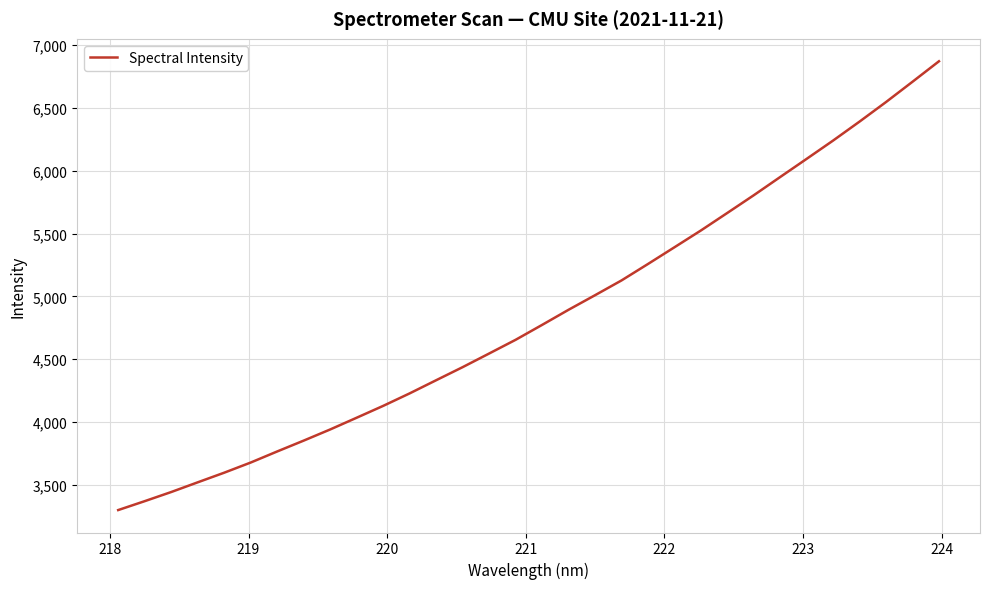

What is the greatest value displayed?

6870.8